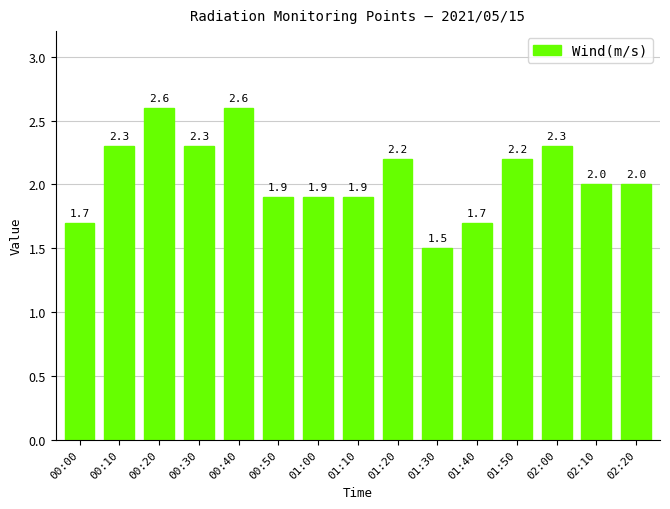

Are the bars grouped side by side (vs. stacked)?

No